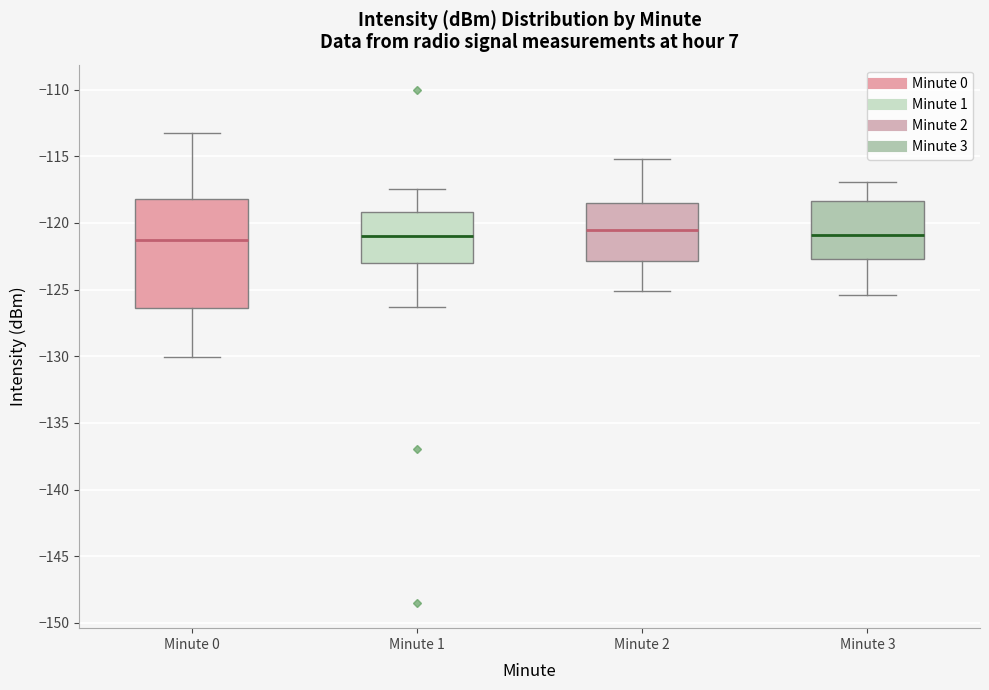

Which box is the tallest, from its lower edge to its upper edge?

Minute 0